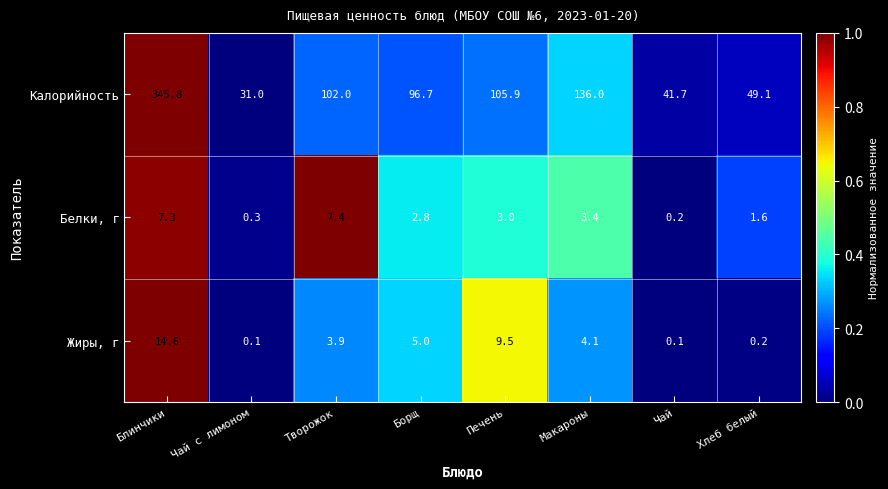

Reading right to left, what are all the values shown in this chart?

Калорийность: 49.1	41.7	136.0	105.9	96.7	102.0	31.0	345.8
Белки, г: 1.6	0.2	3.4	3.0	2.8	7.4	0.3	7.3
Жиры, г: 0.2	0.1	4.1	9.5	5.0	3.9	0.1	14.6